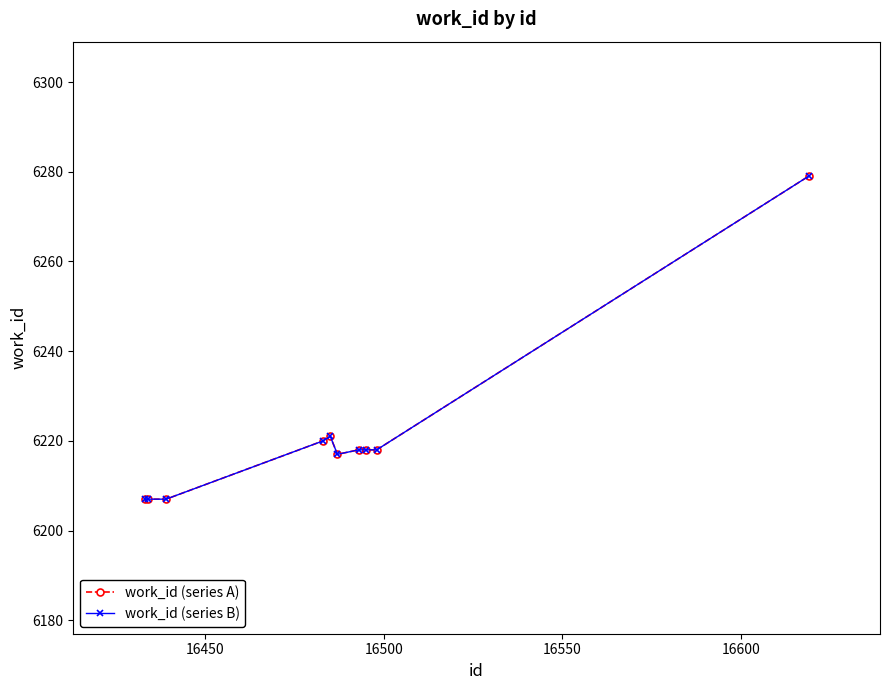

True or false: work_id (series B) and work_id (series A) intersect in this chart.

False